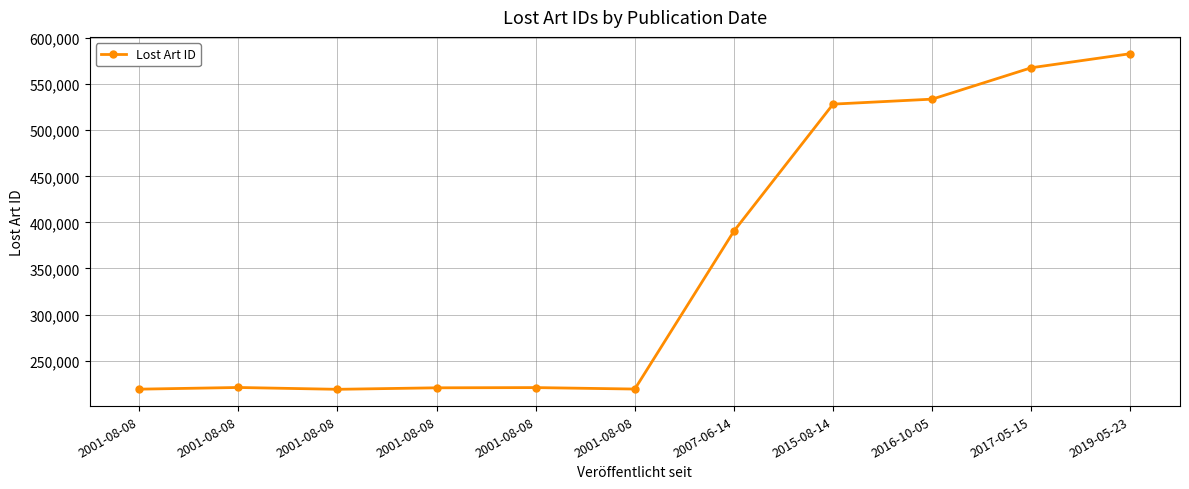

What is the average value?

356637